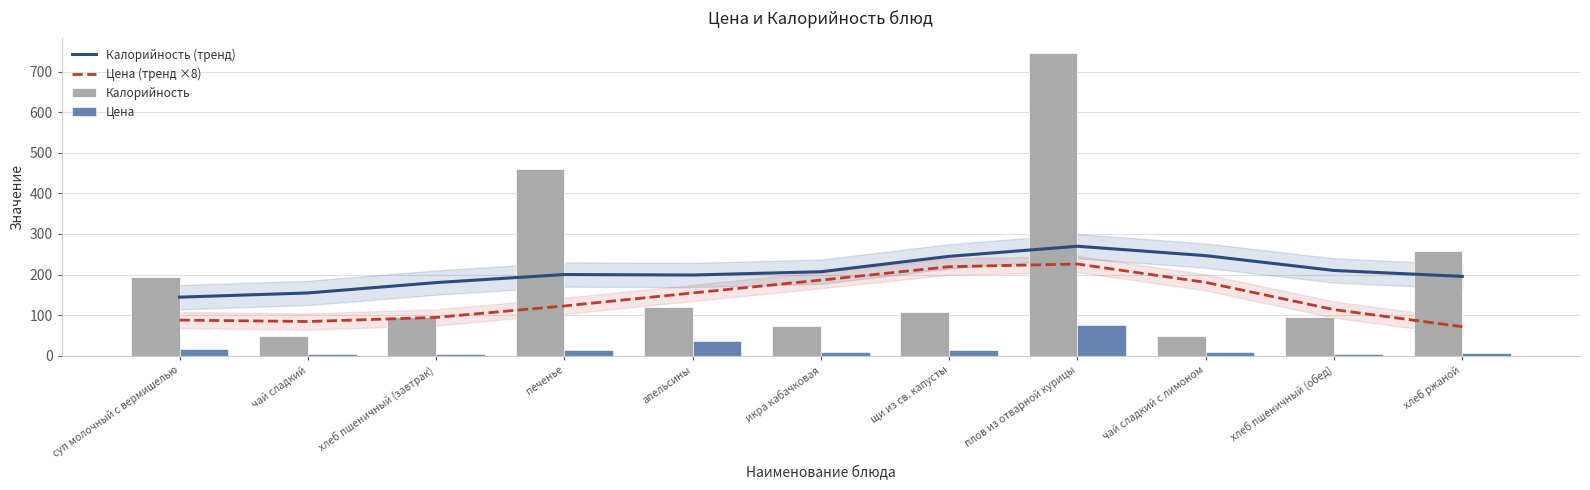

At which category is the sum across all series the highest?

плов из отварной курицы